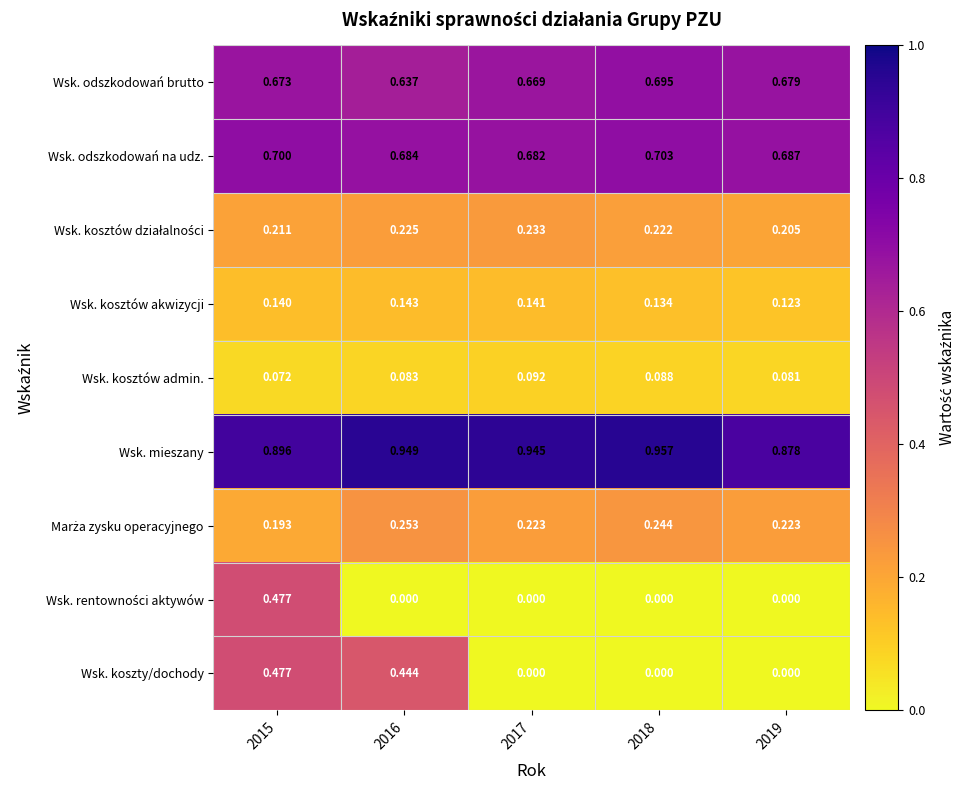

Is the value of Wsk. koszty/dochody at 2015 greater than the value of Wsk. odszkodowań brutto at 2016?

No